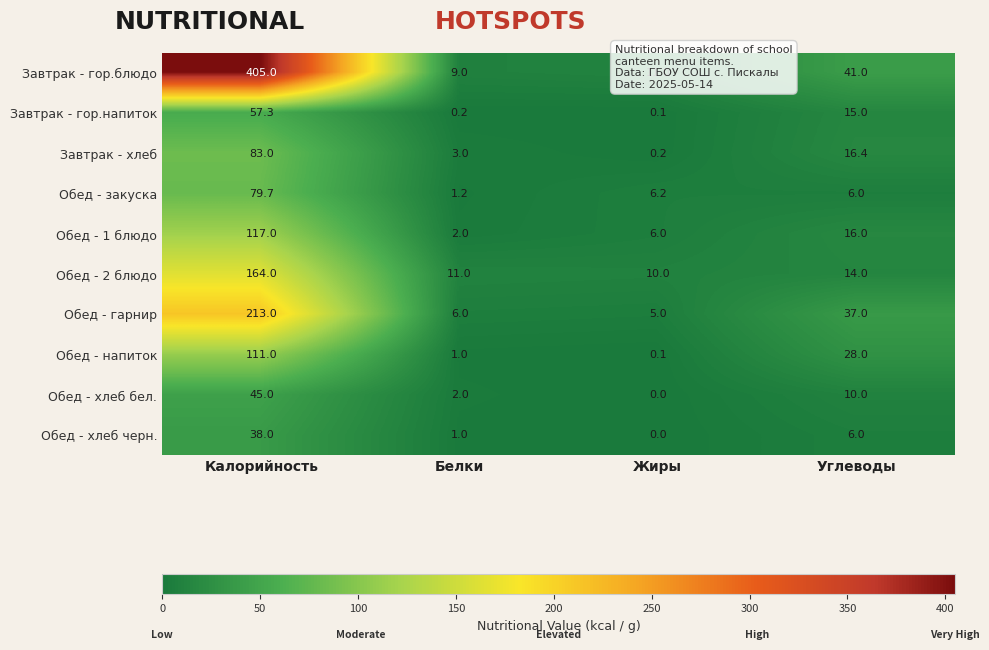

What is the difference between the highest and lowest values at Жиры?

11.0